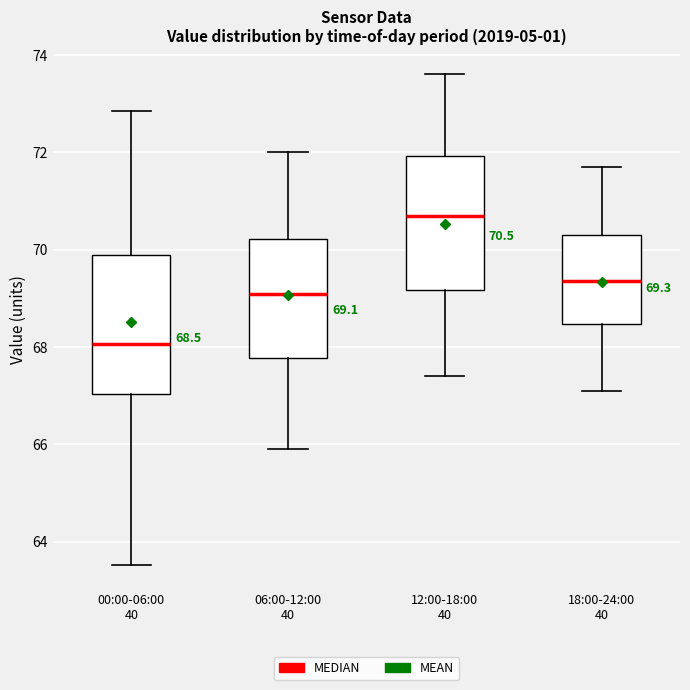

Which box's median line is the lowest?

00:00-06:00 40